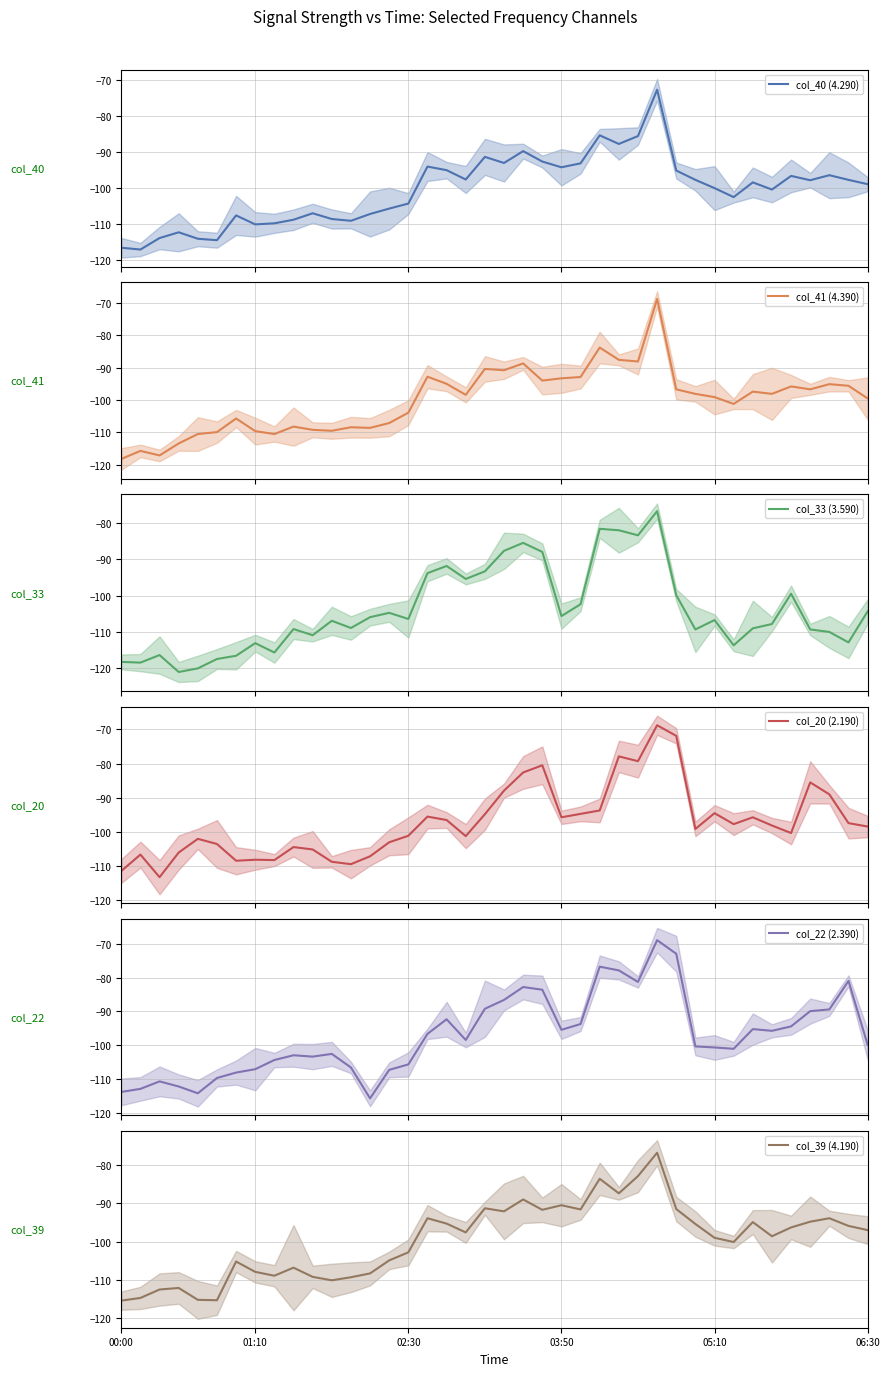

What is the difference between the maximum and second lowest values in the col_40 (4.290) series?

44.0